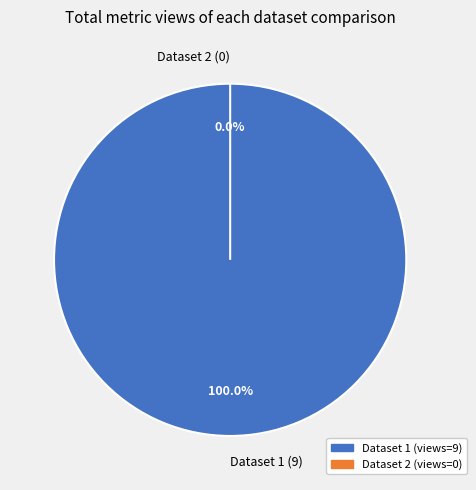

What portion of the pie excludes 649b8611078190f8a1e77192?

100.0%